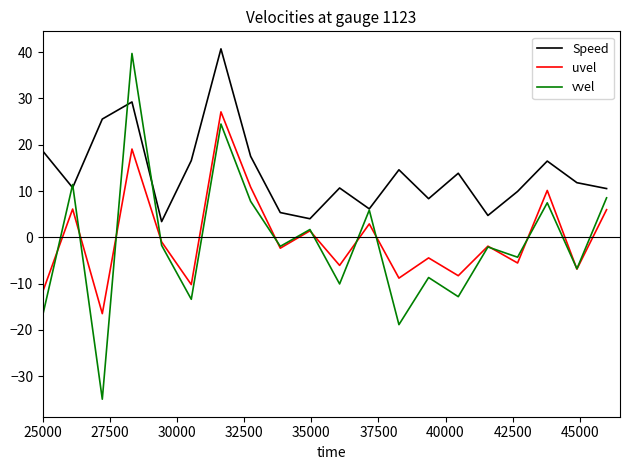

True or false: uvel and Speed intersect in this chart.

False